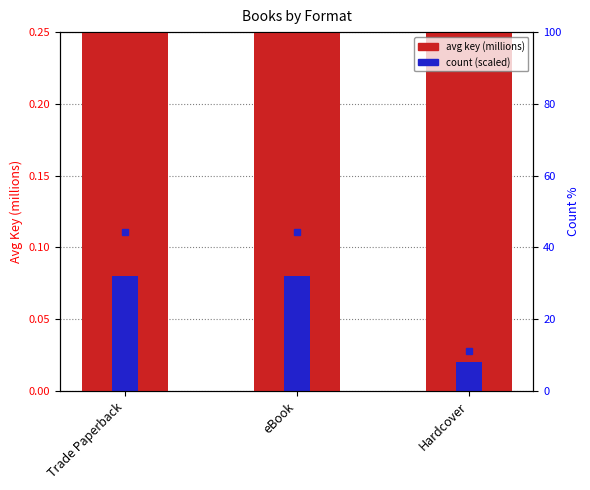

What is the difference between the maximum and minimum values in the count (scaled) series?

0.1